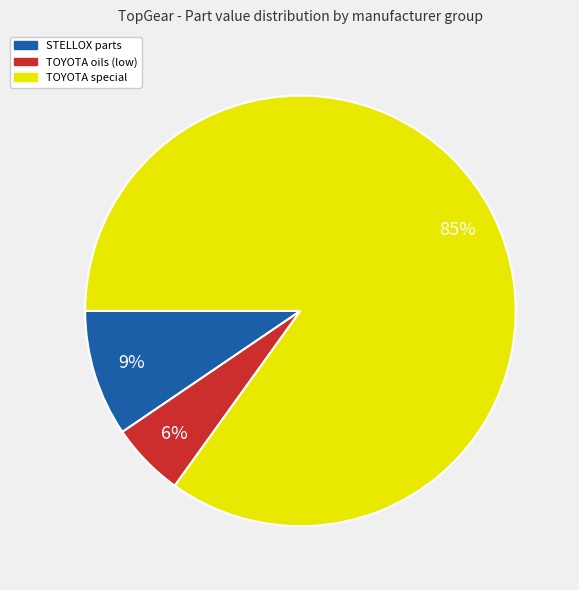

To the nearest percent, what is the difference between the largest and smallest slice percentages?

79%